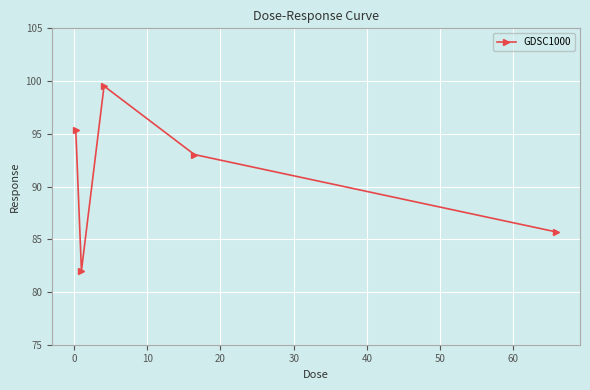

What is the sum of all values?

455.6